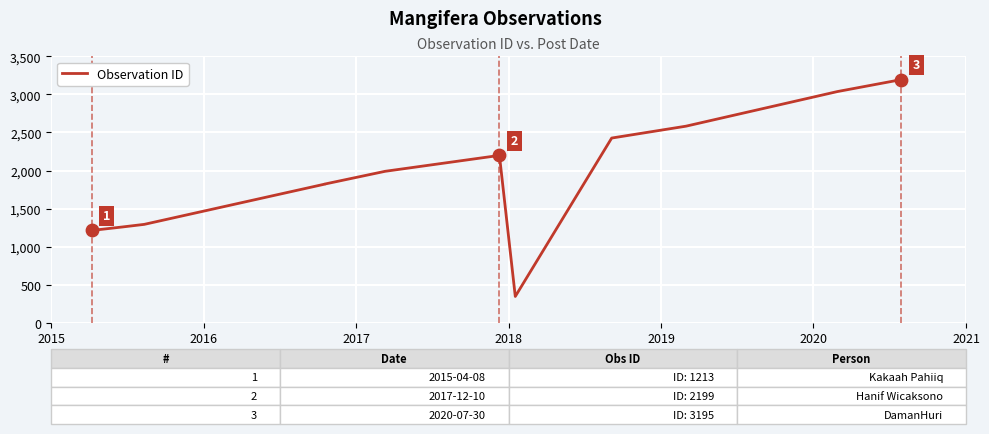

Approximately how many times larger is the value at 2019 compared to 2020?

0.9